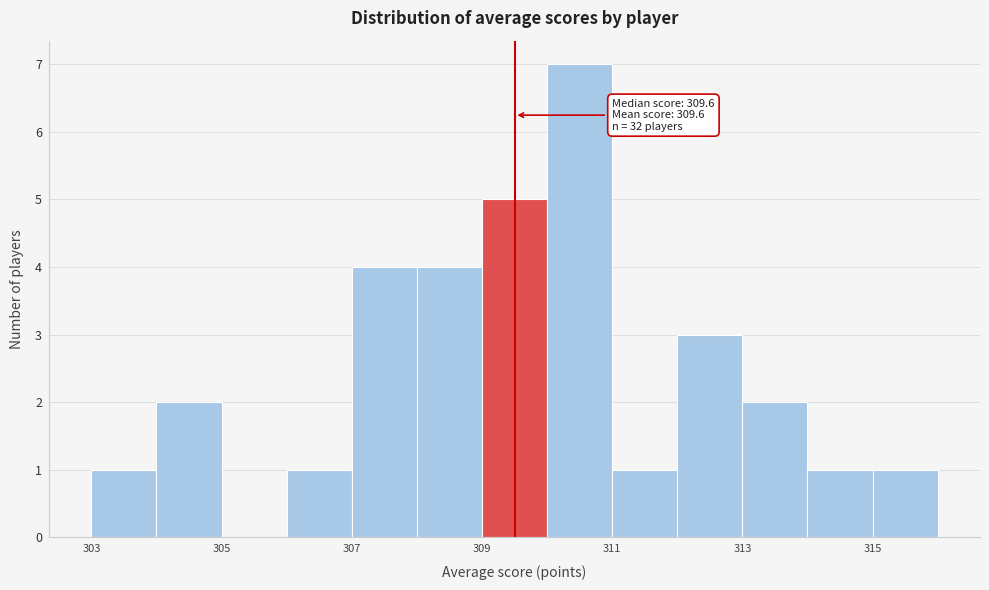

Which range on the x-axis has the tallest bar?

310 to 311